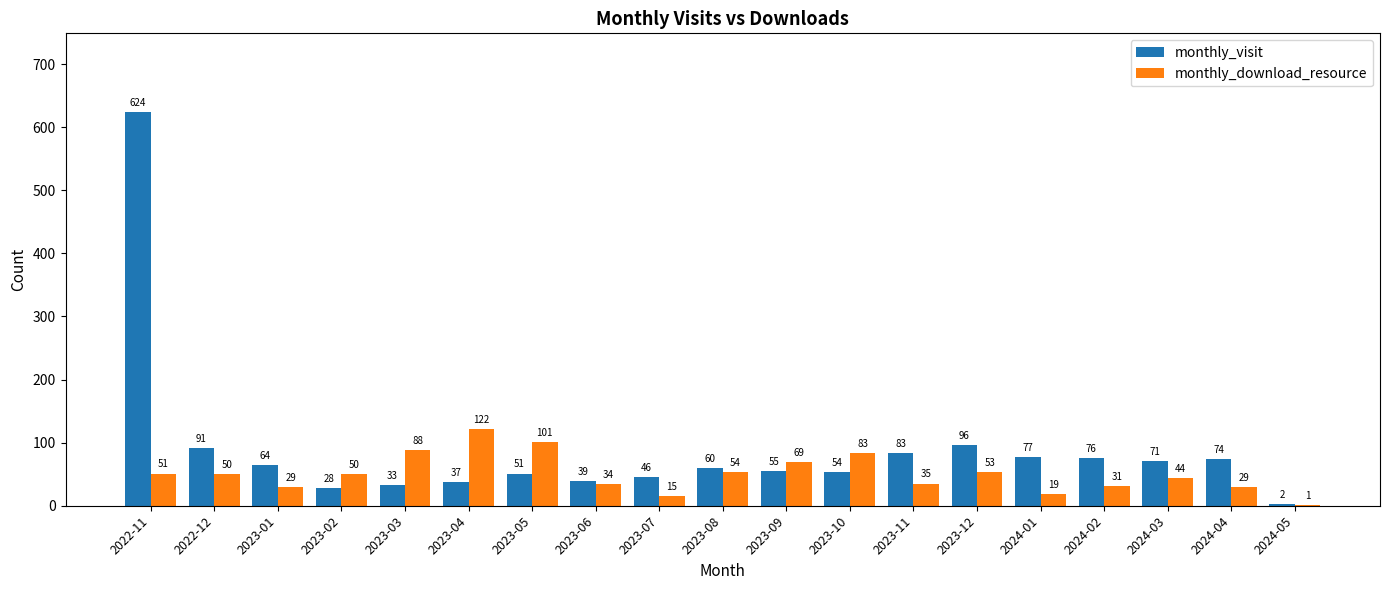

True or false: monthly_visit has a value of 64 at 2023-01.

True